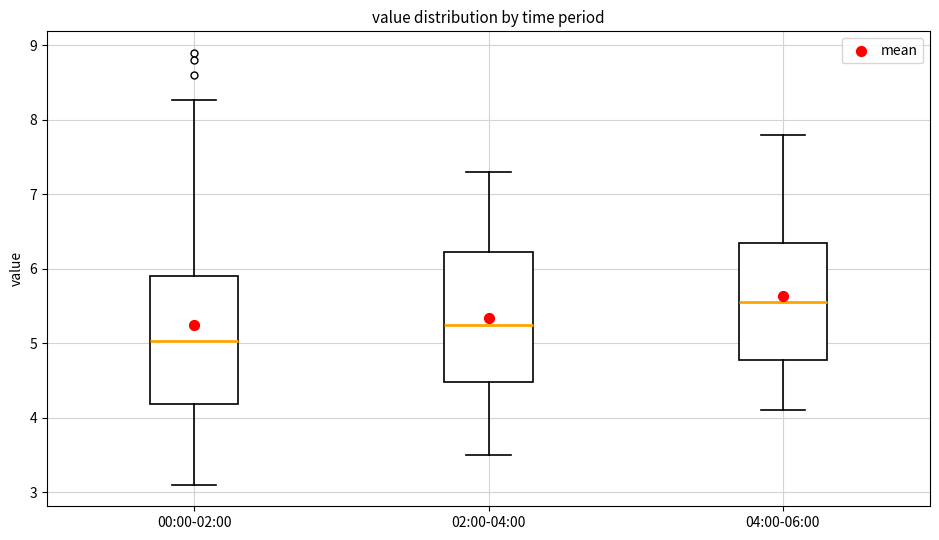

Reading left to right, transcribe this box plot: for each box, give where its median line is, the range the box spans, and where its two whiskers end, as read against the y-axis. The values are not printed on the chart, so give them approximately, as read against the axis.

00:00-02:00: median 5.0, box 4.2 to 5.9, whiskers 3.1 to 8.3
02:00-04:00: median 5.3, box 4.5 to 6.2, whiskers 3.5 to 7.3
04:00-06:00: median 5.6, box 4.8 to 6.4, whiskers 4.1 to 7.8